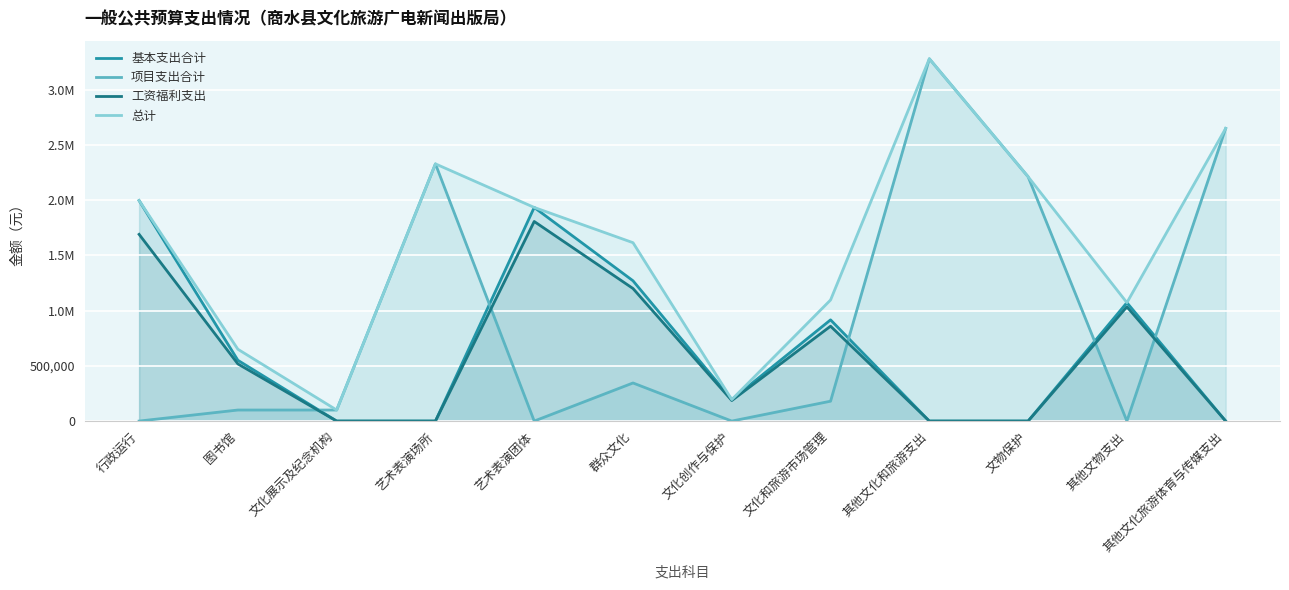

At which category does 项目支出合计 reach its first local peak?

艺术表演场所